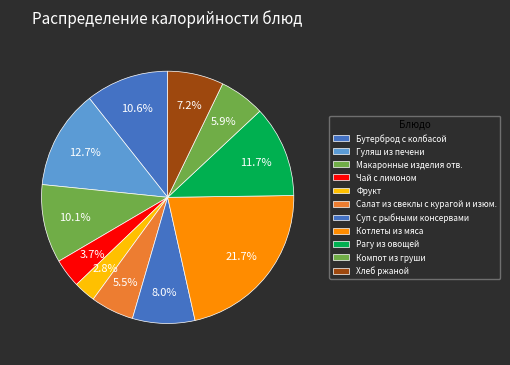

Rank the categories by value from lowest to highest.

Фрукт, Чай с лимоном, Салат из свеклы с курагой и изюм., Компот из груши, Хлеб ржаной, Суп с рыбными консервами, Макаронные изделия отв., Бутерброд с колбасой, Рагу из овощей, Гуляш из печени, Котлеты из мяса